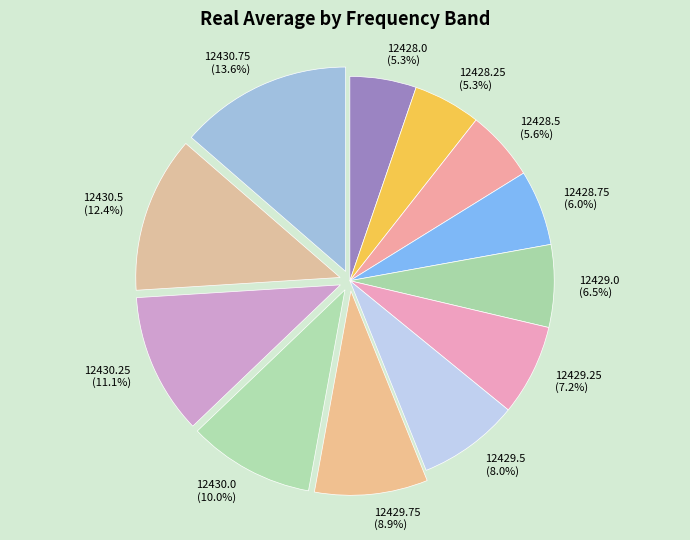

Is there any slice that represents more than half of the pie?

No